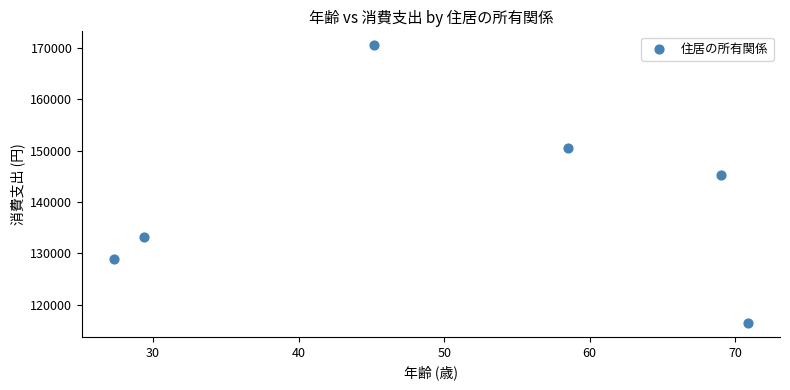

What is the range of Y values (max minus min)?

54126